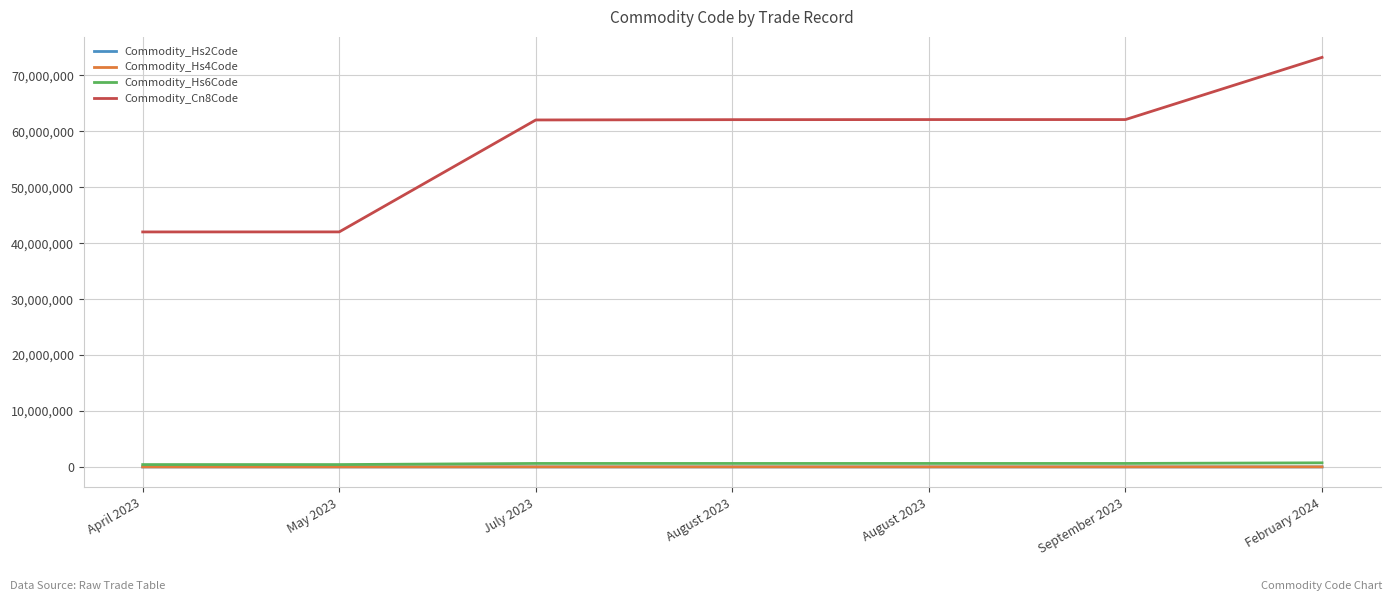

List the series in order of their peak value, highest first.

Commodity_Cn8Code, Commodity_Hs6Code, Commodity_Hs4Code, Commodity_Hs2Code